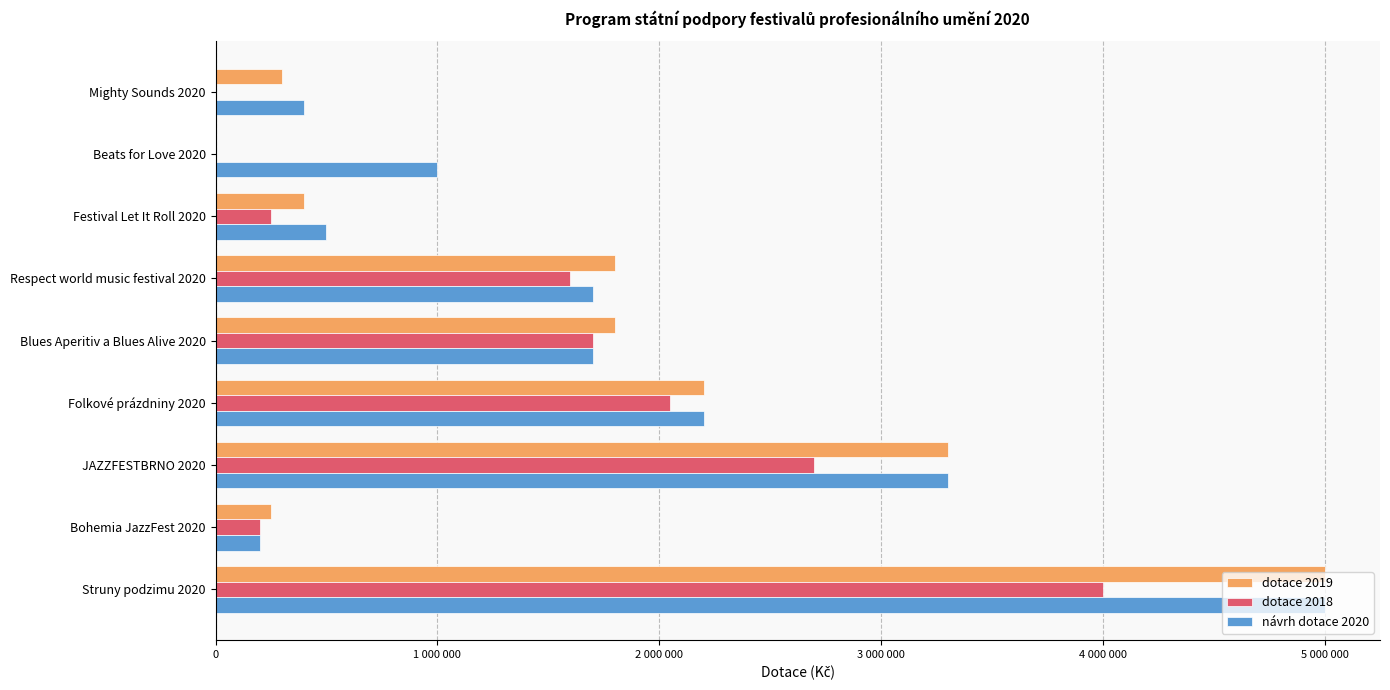

What are all the series names shown in the legend?

dotace 2019, dotace 2018, návrh dotace 2020